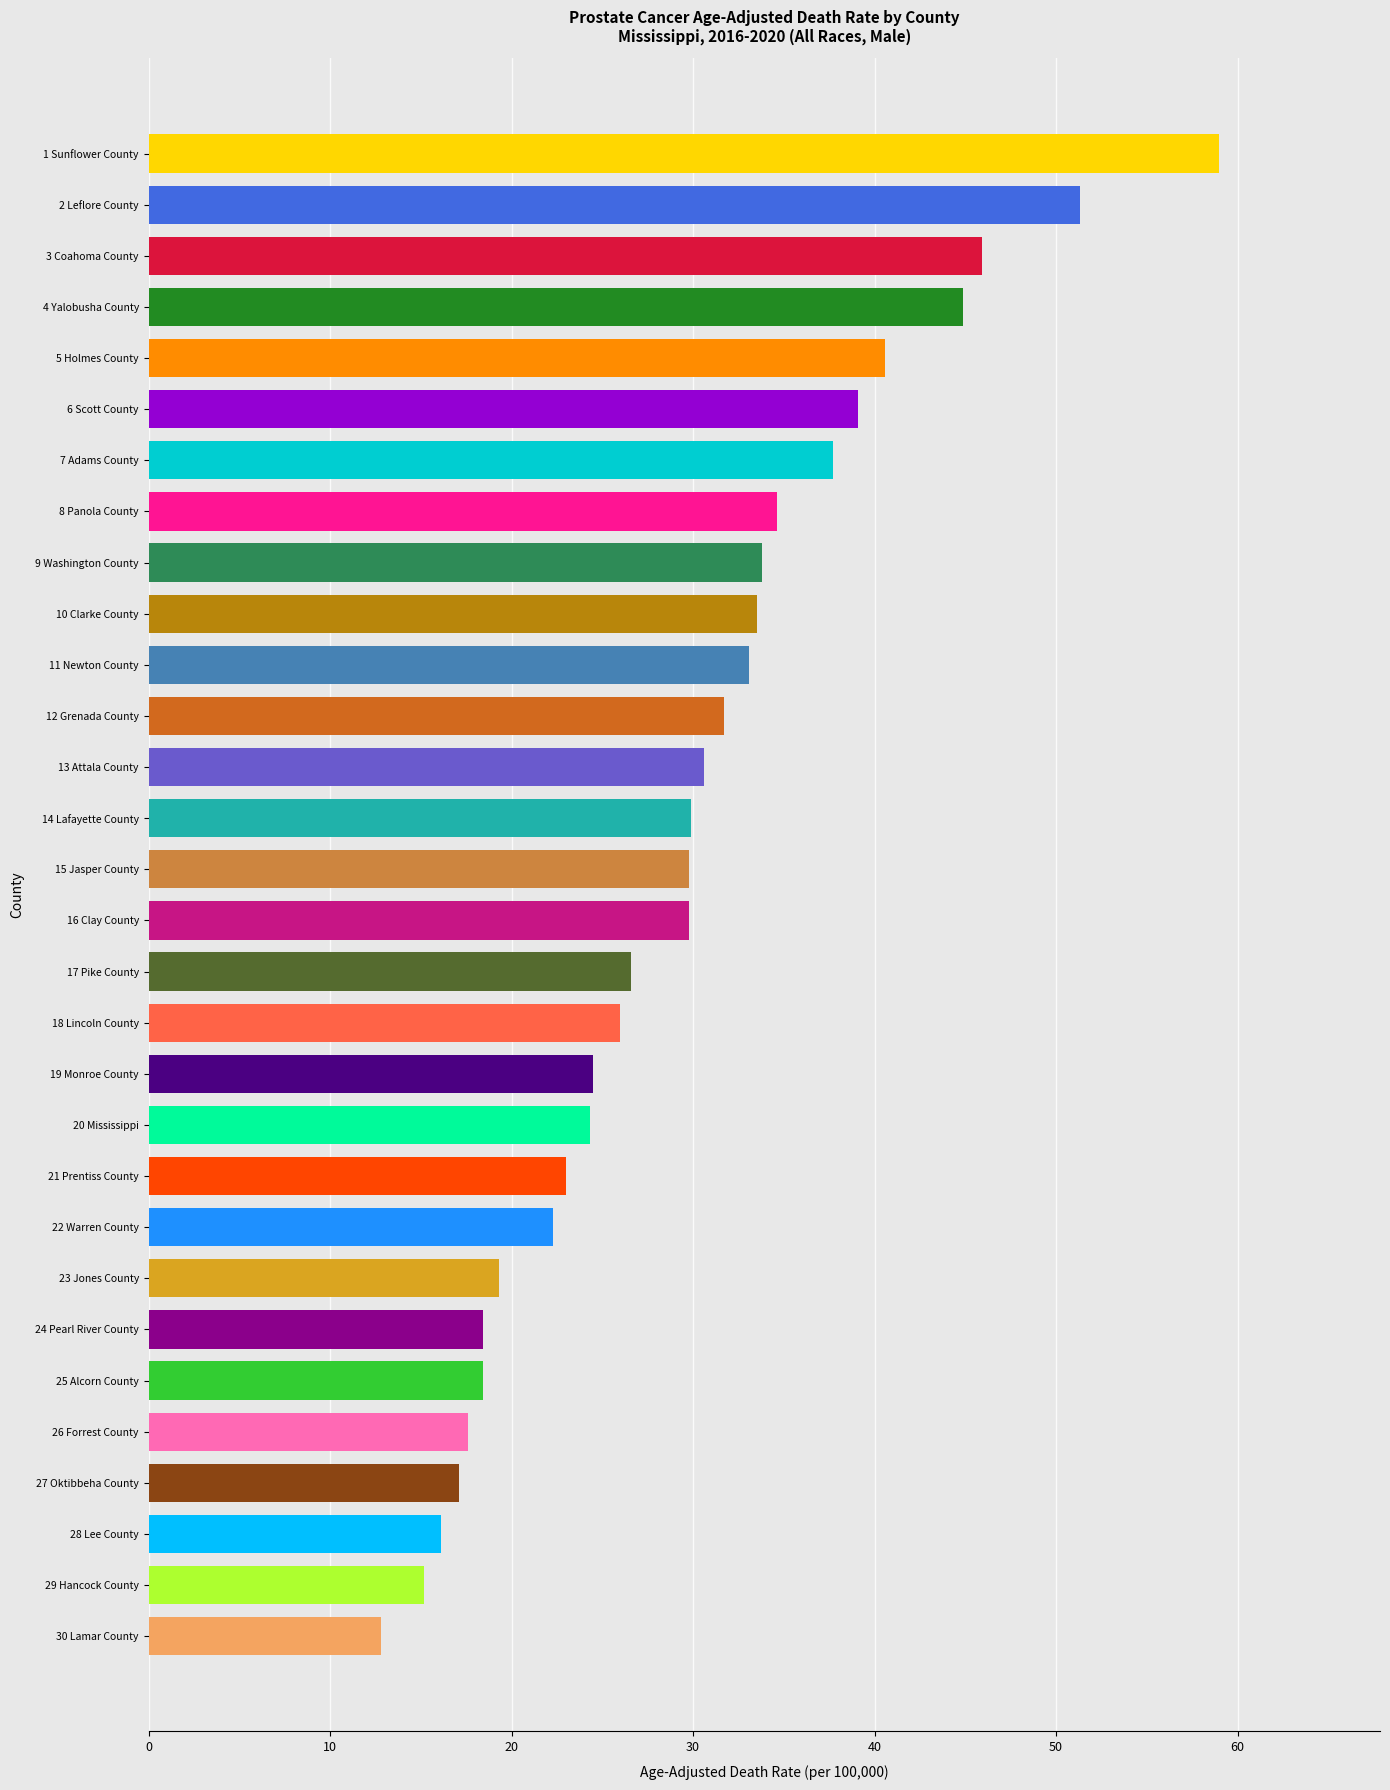

How many values are below 29?

14